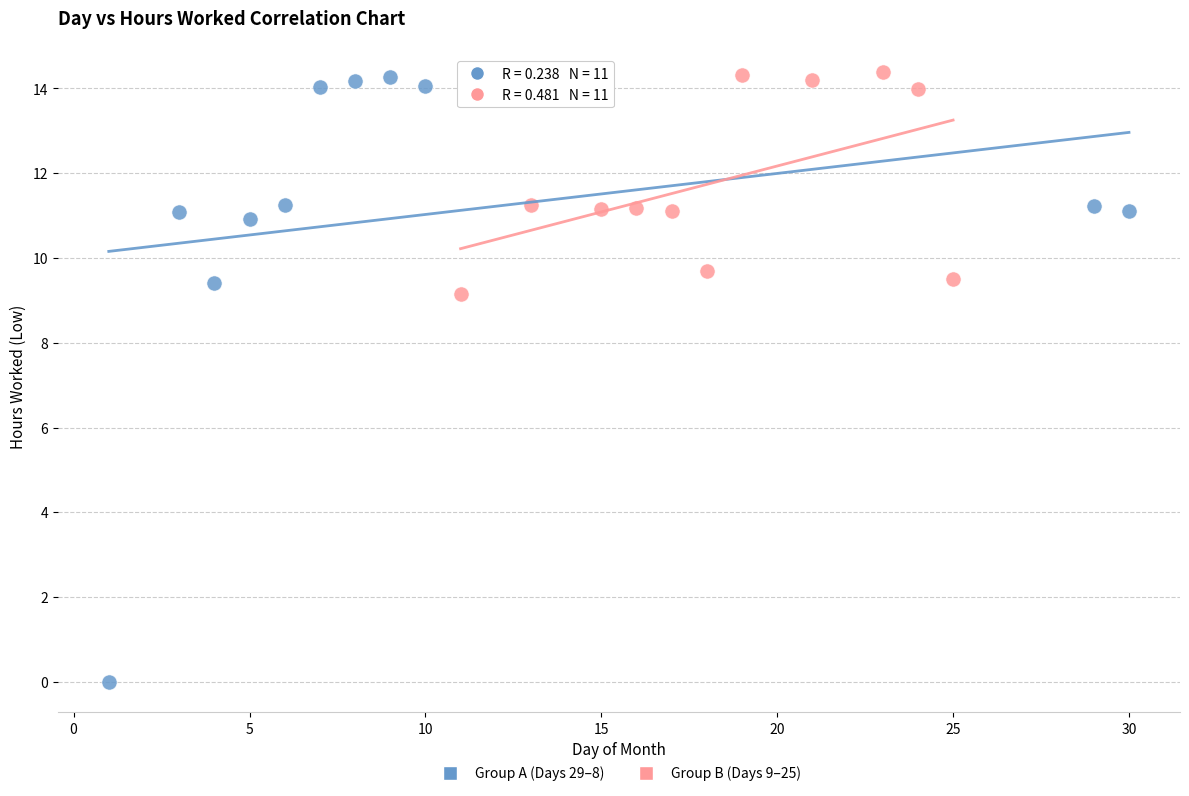

Which series reaches the minimum Y coordinate?

Group A (Days 29–8)